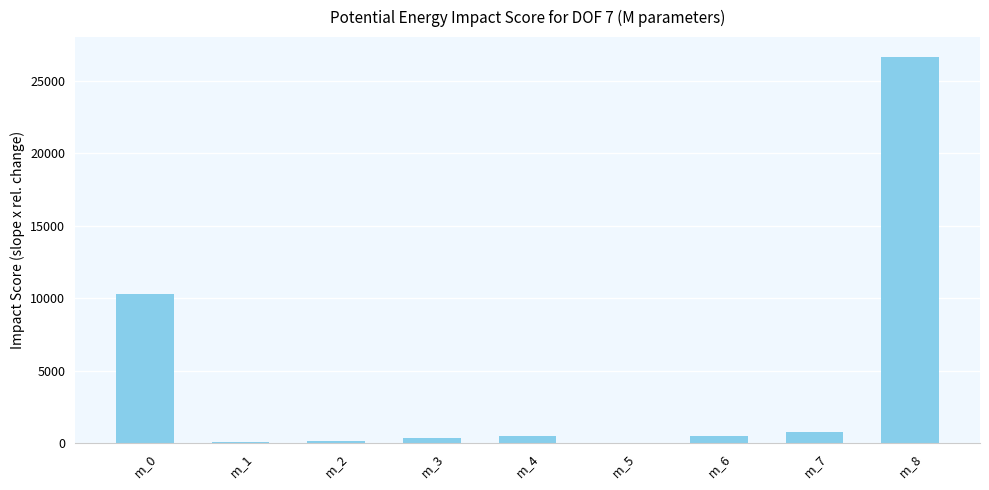

What is the greatest value displayed?

26600